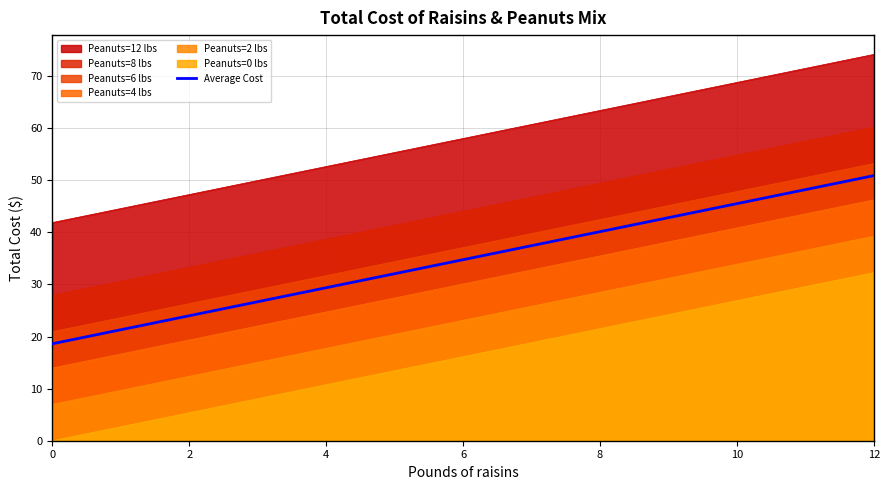

What is the maximum value shown in the chart?

74.2